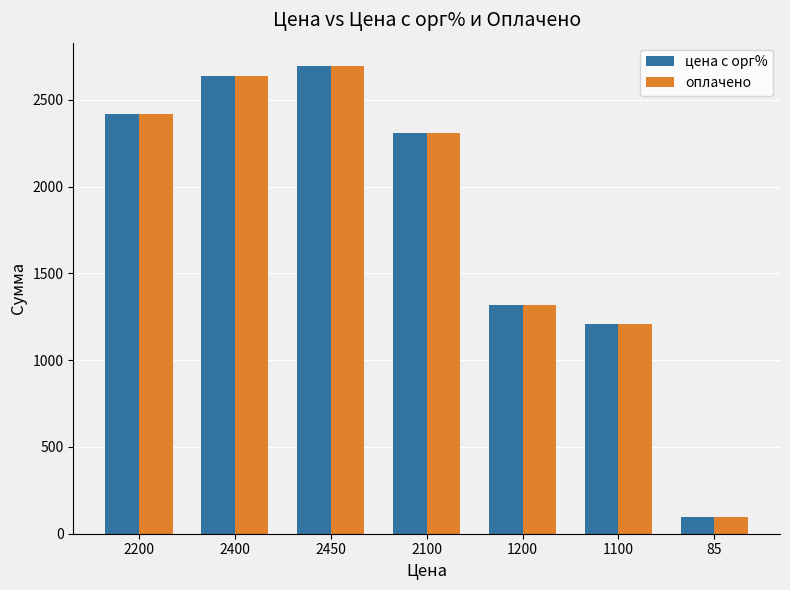

Reading left to right, transcribe all the data shown in this chart.

цена с орг%: 2420.0	2640.0	2695.0	2310.0	1320.0	1210.0	97.8
оплачено: 2420.0	2640.0	2695.0	2310.0	1320.0	1210.0	97.8